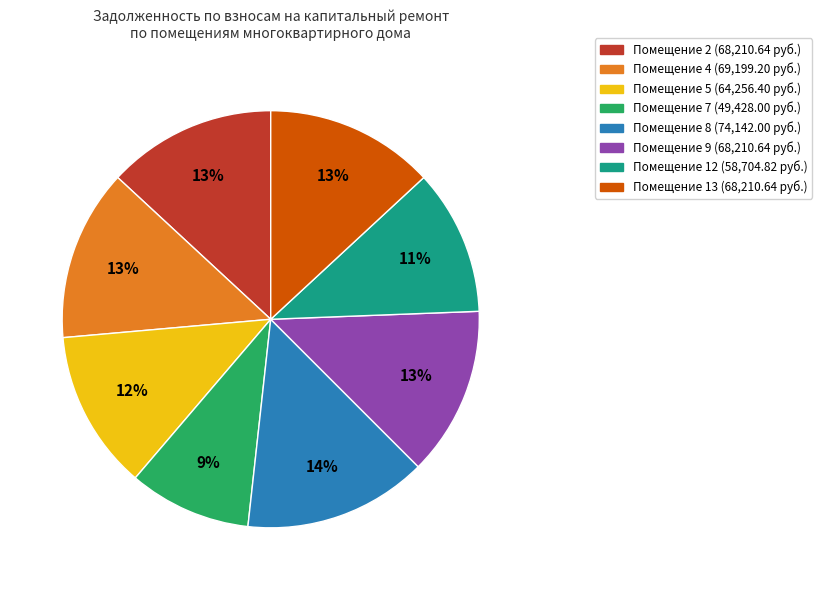

To the nearest percent, what is the difference between the largest and smallest slice percentages?

5%